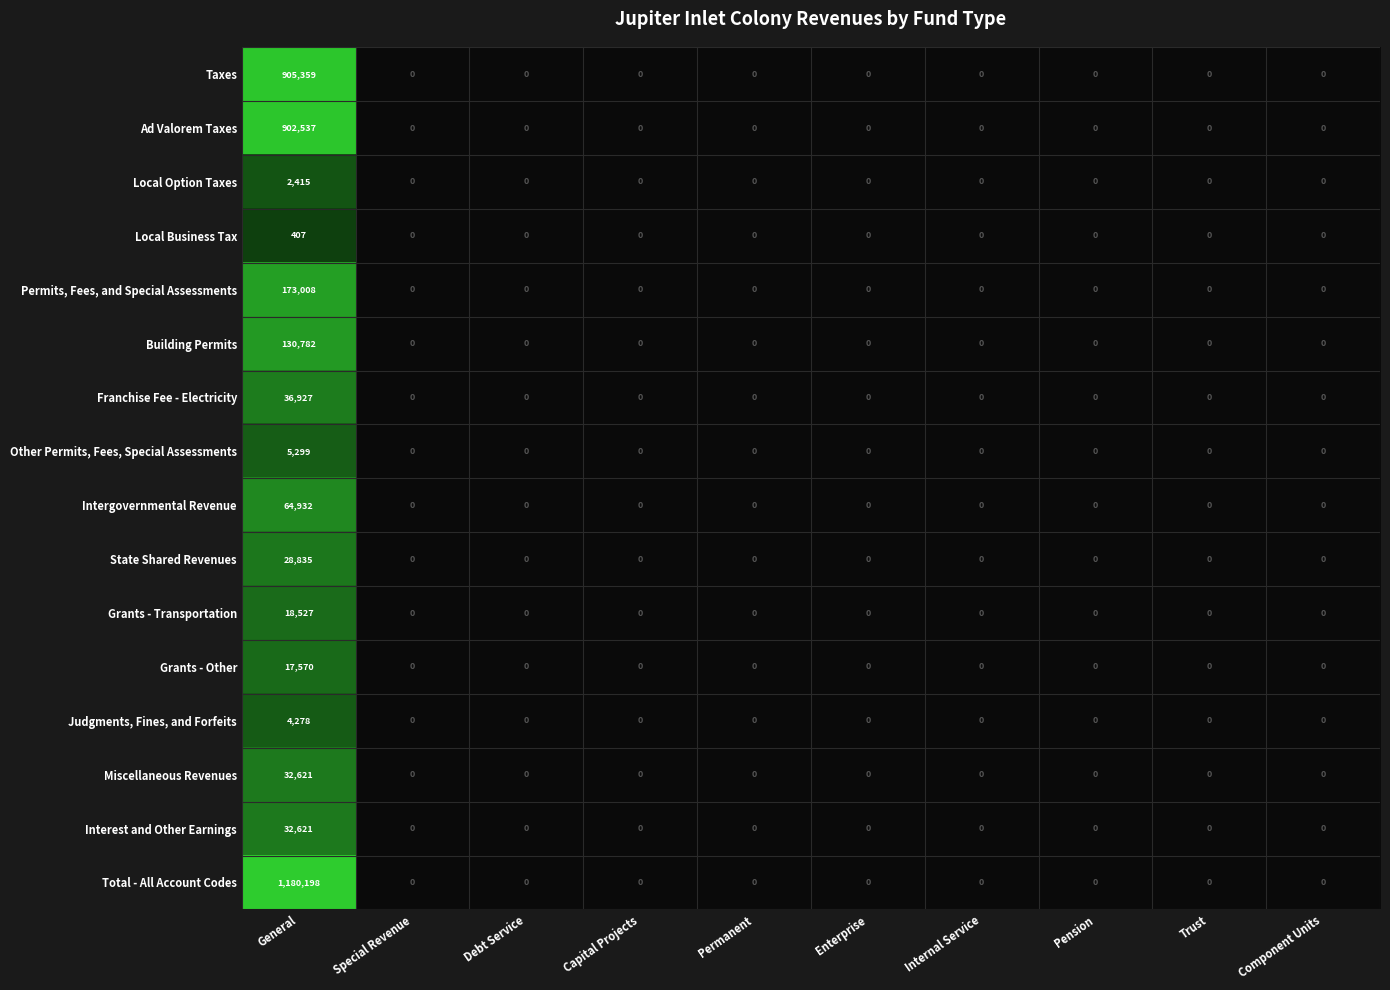

True or false: Miscellaneous Revenues has a value of 32621 at General.

True